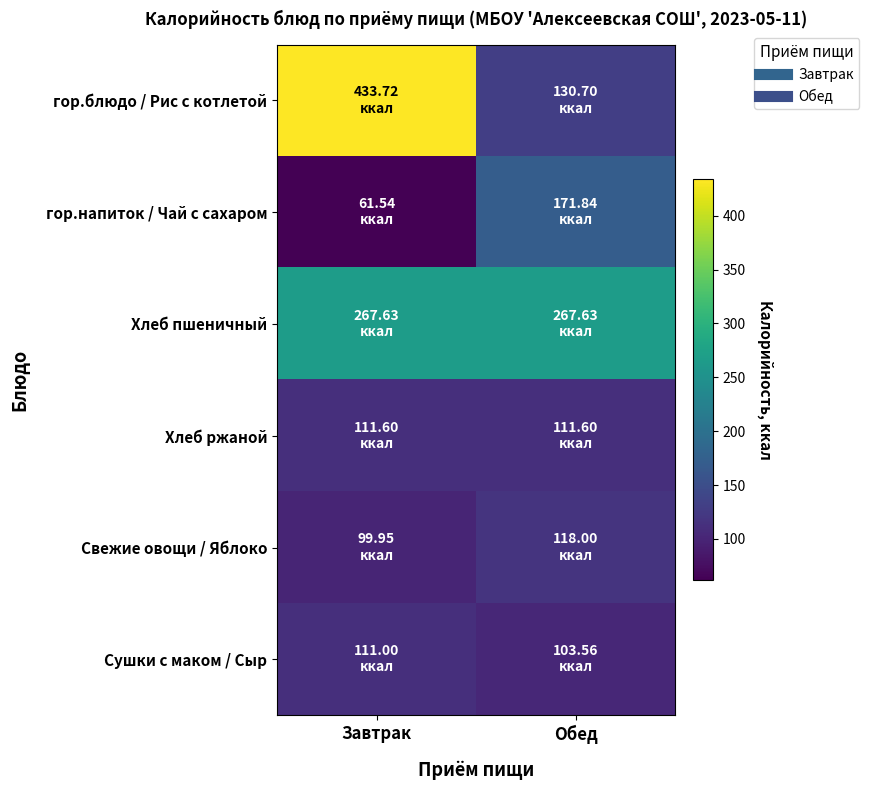

Which category has the highest value across all series?

Завтрак